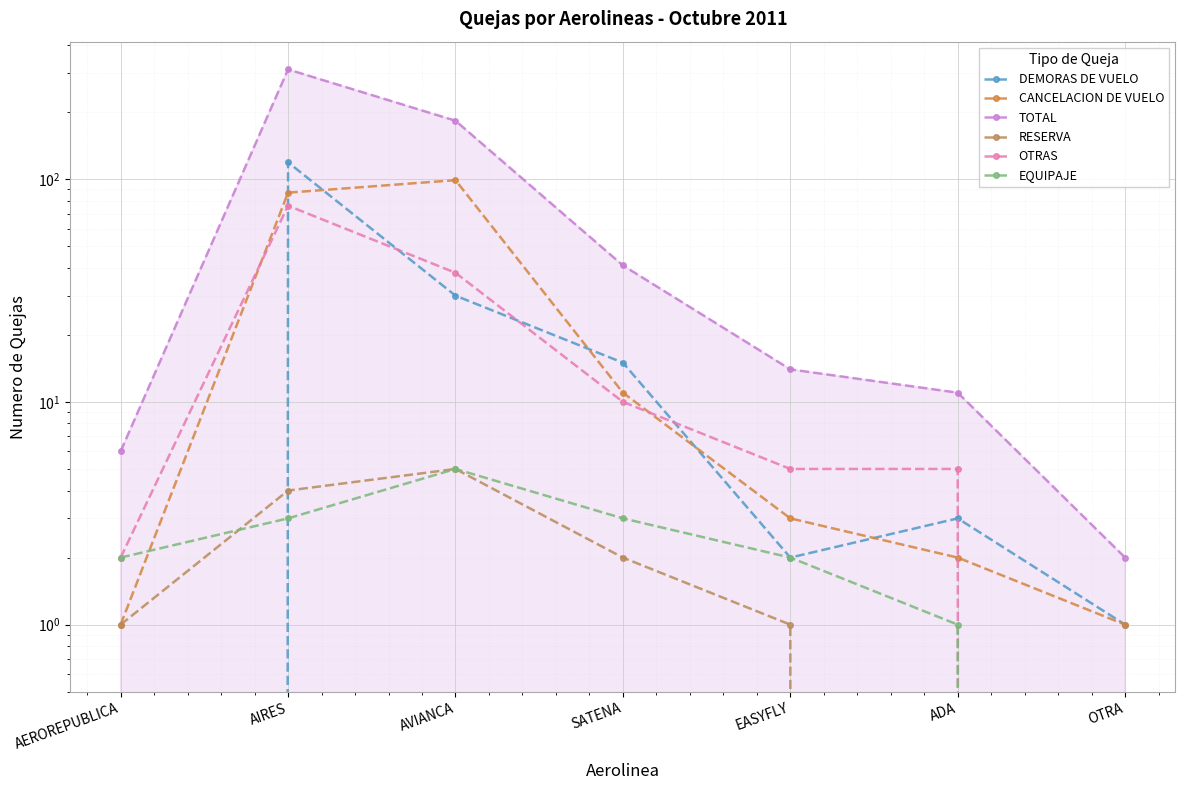

How many data points in EQUIPAJE are above 2?

3